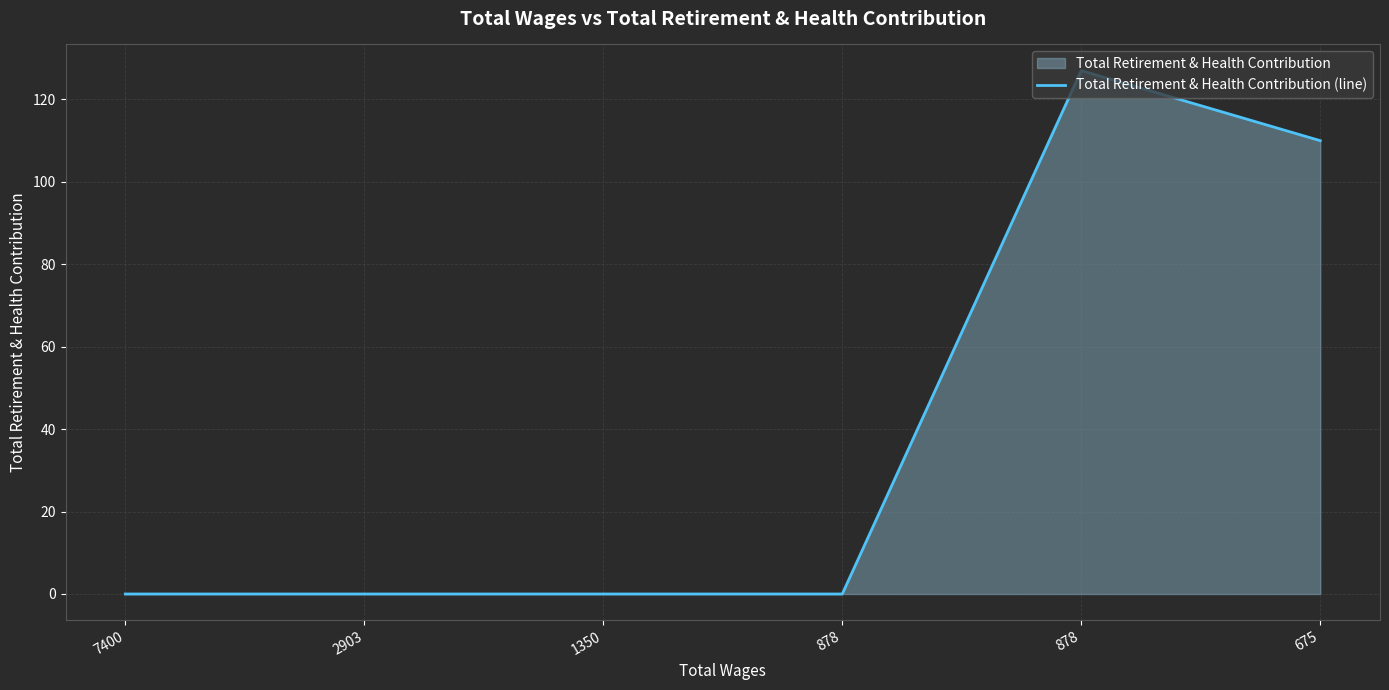

Which label corresponds to the largest value in the chart?

878